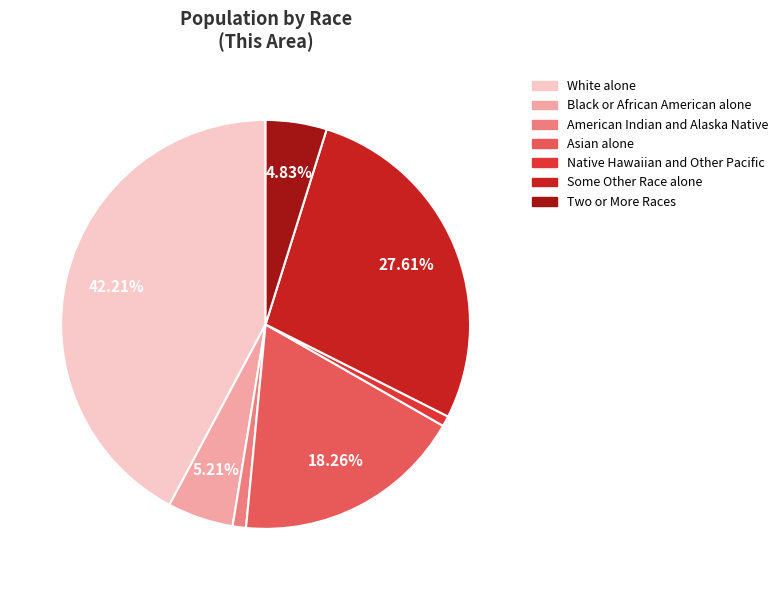

Is the sum of American Indian and Alaska Native and Asian alone greater than half?

No